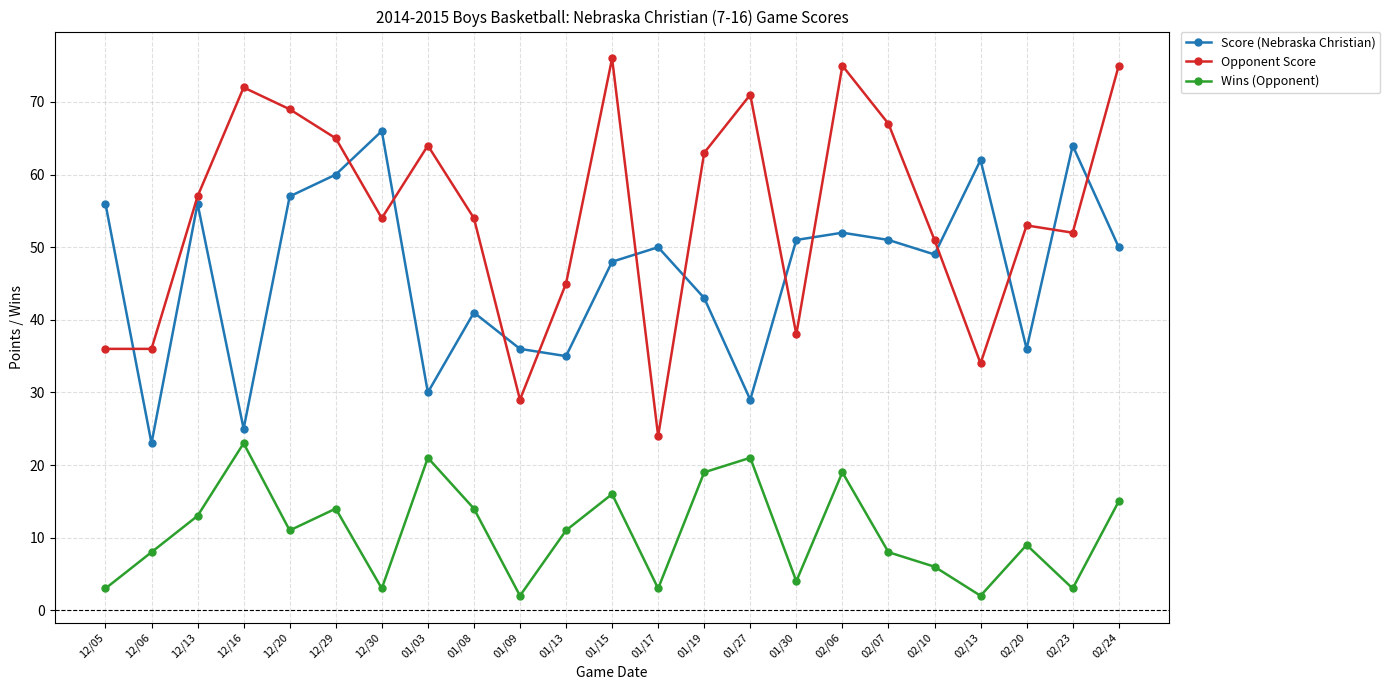

Which series has the widest spread of values?

Opponent Score